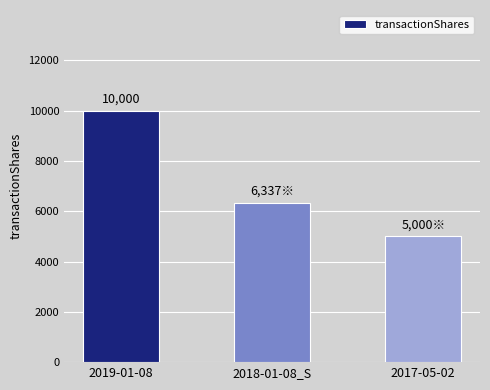

What position from the right is 2017-05-02?

1